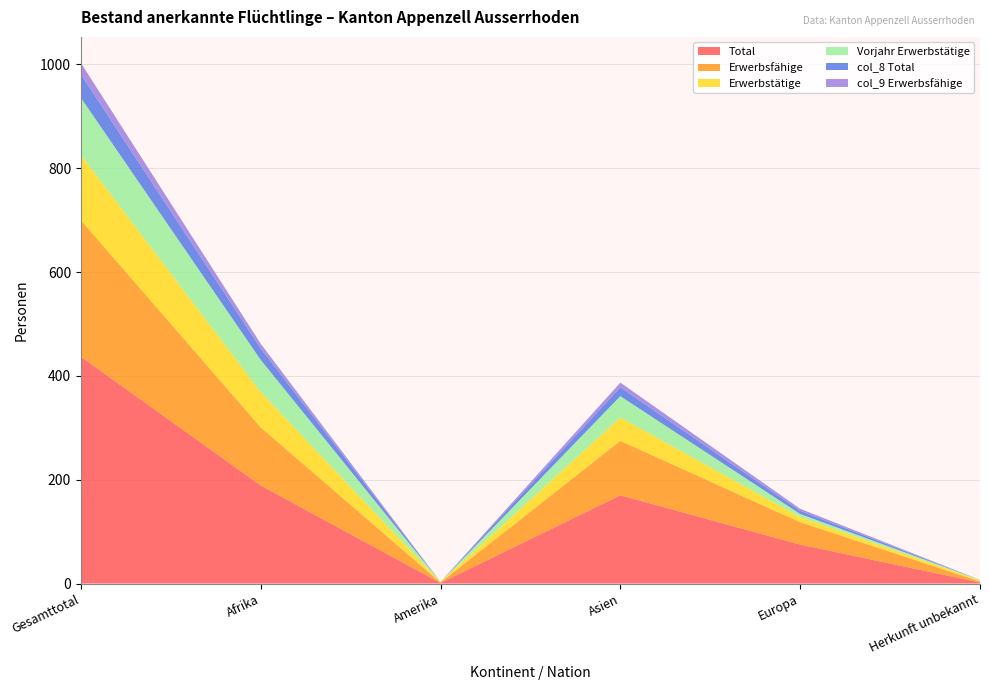

Reading right to left, transcribe all the data shown in this chart.

Total: Herkunft unbekannt=2	Europa=75	Asien=170	Amerika=1	Afrika=189	Gesamttotal=437
Erwerbsfähige: Herkunft unbekannt=2	Europa=43	Asien=105	Amerika=1	Afrika=112	Gesamttotal=263
Erwerbstätige: Herkunft unbekannt=2	Europa=10	Asien=45	Amerika=1	Afrika=68	Gesamttotal=126
Vorjahr Erwerbstätige: Herkunft unbekannt=1	Europa=6	Asien=41	Amerika=0	Afrika=62	Gesamttotal=110
col_8 Total: Herkunft unbekannt=0	Europa=6	Asien=17	Amerika=0	Afrika=22	Gesamttotal=45
col_9 Erwerbsfähige: Herkunft unbekannt=0	Europa=4	Asien=9	Amerika=0	Afrika=9	Gesamttotal=22